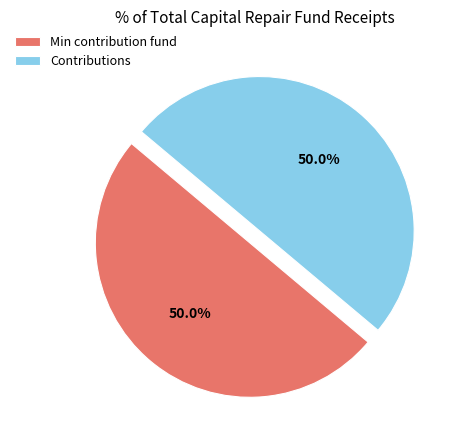

What percentage is NOT represented by Min contribution fund?

50.0%